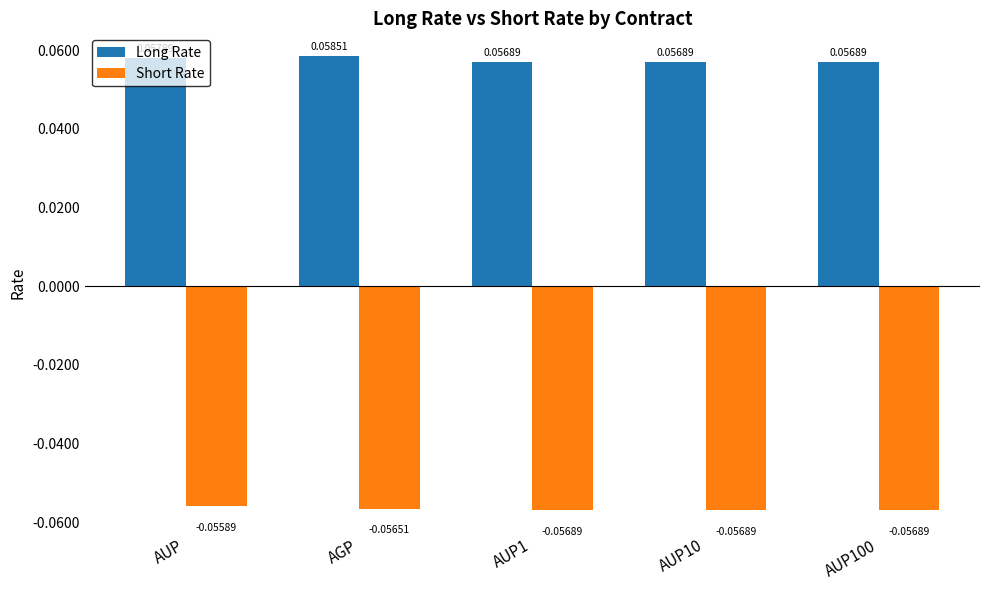

Which series has the widest spread of values?

Long Rate